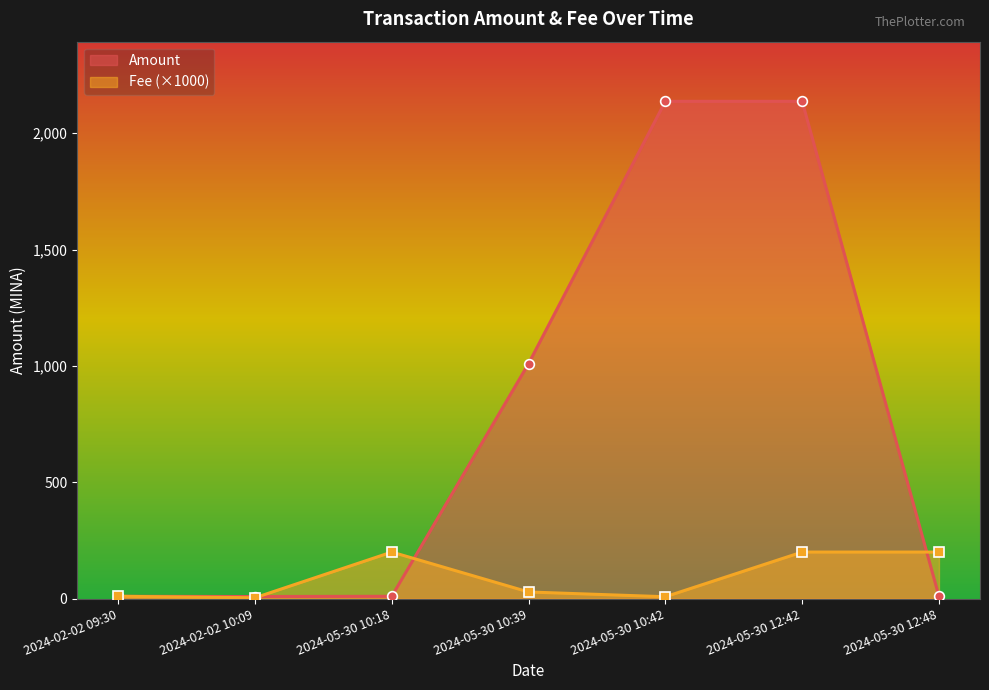

Which series changed the most between 2024-05-30 10:18 and 2024-05-30 12:42?

Amount